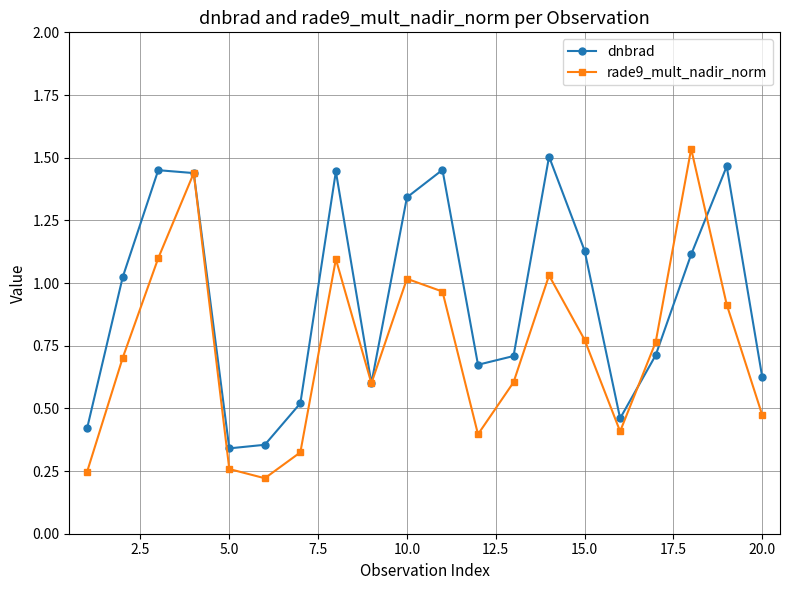

Which series has the widest spread of values?

rade9_mult_nadir_norm